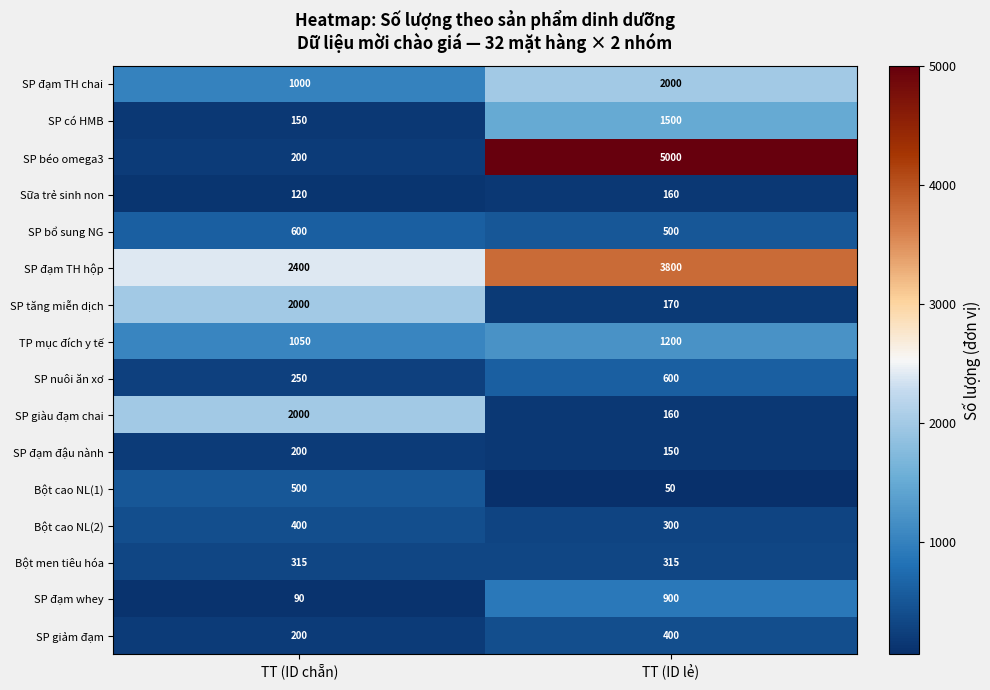

How many categories are shown in the chart?

2